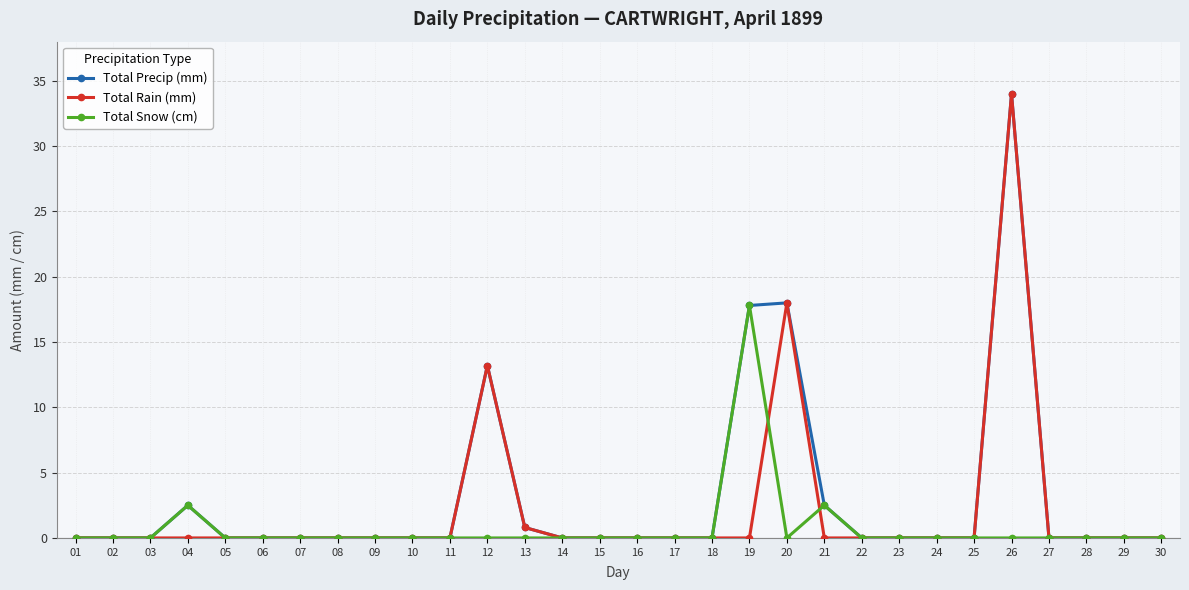

True or false: Total Rain (mm) has a value of 22.2 at 07.

False